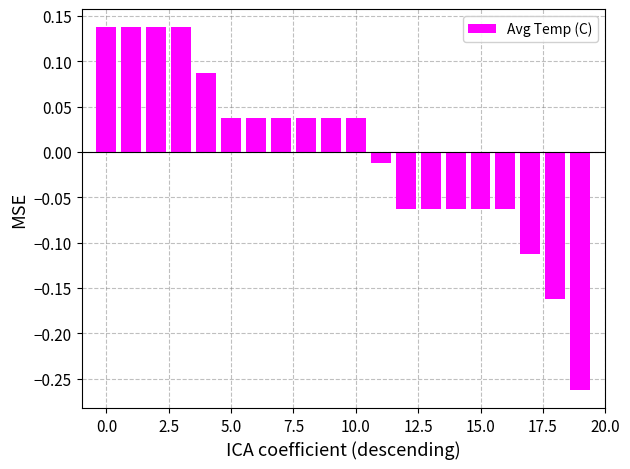

What is the difference between the maximum and minimum values?

0.4